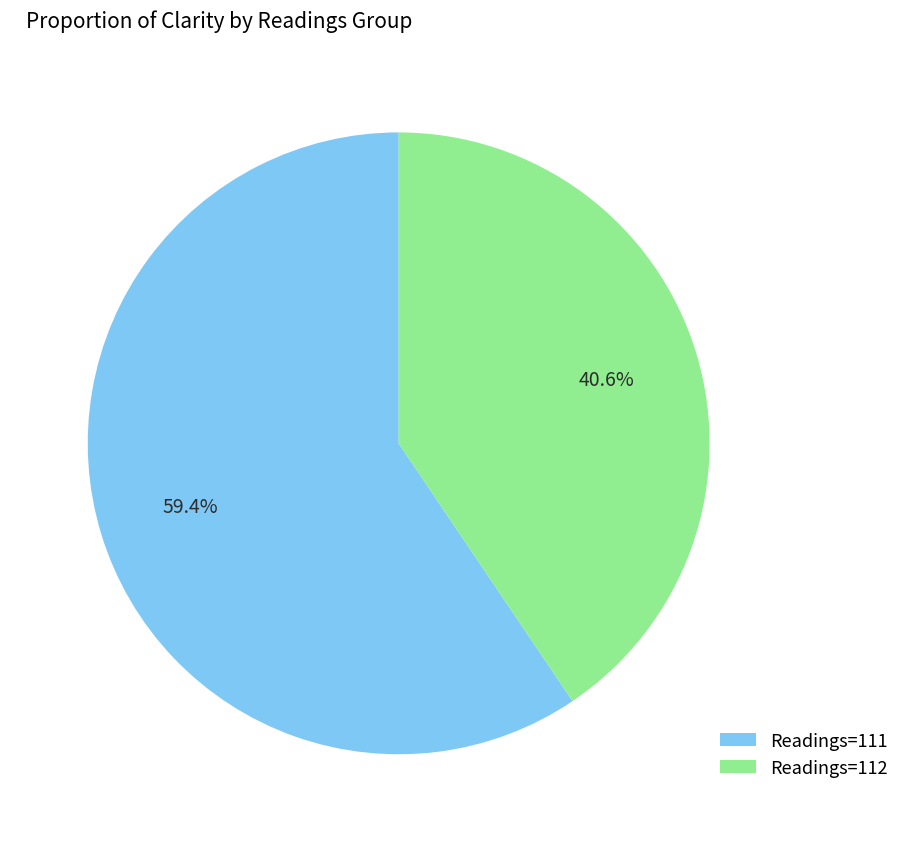

What percentage do Readings=111 and Readings=112 together represent?

100.0%